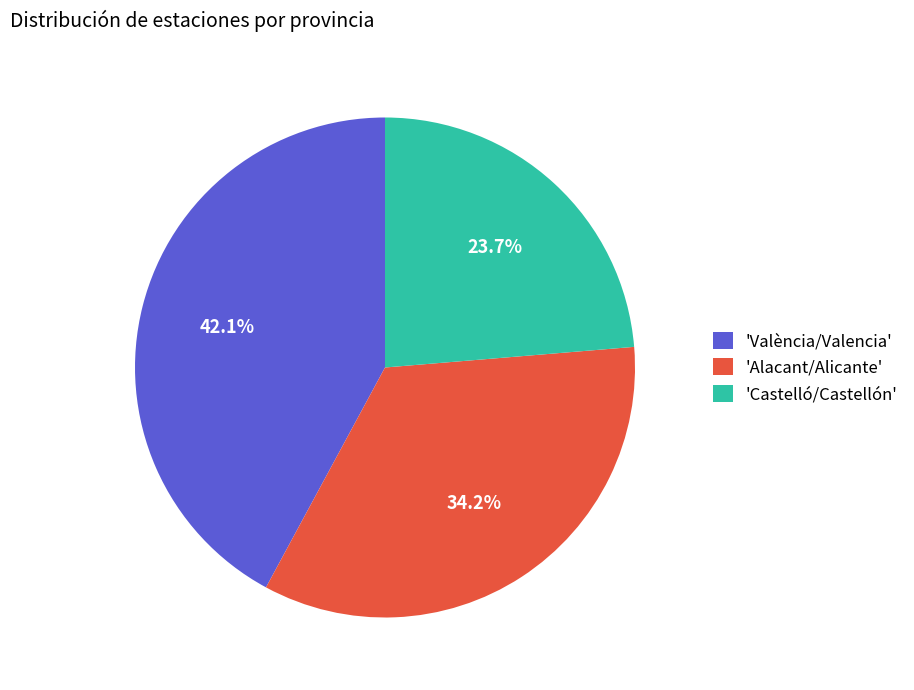

Approximately how many times larger is the value at 'Alacant/Alicante' compared to 'Castelló/Castellón'?

1.4